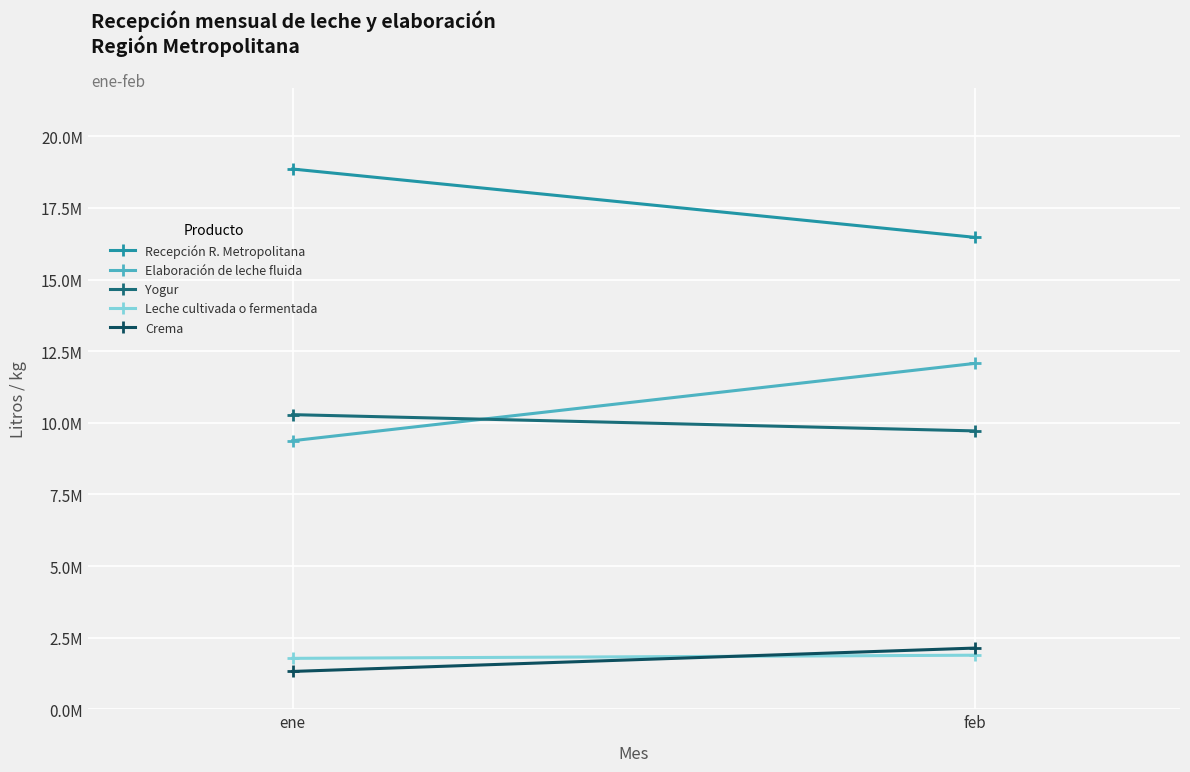

Where is Yogur nearest to the value 10001154?

ene